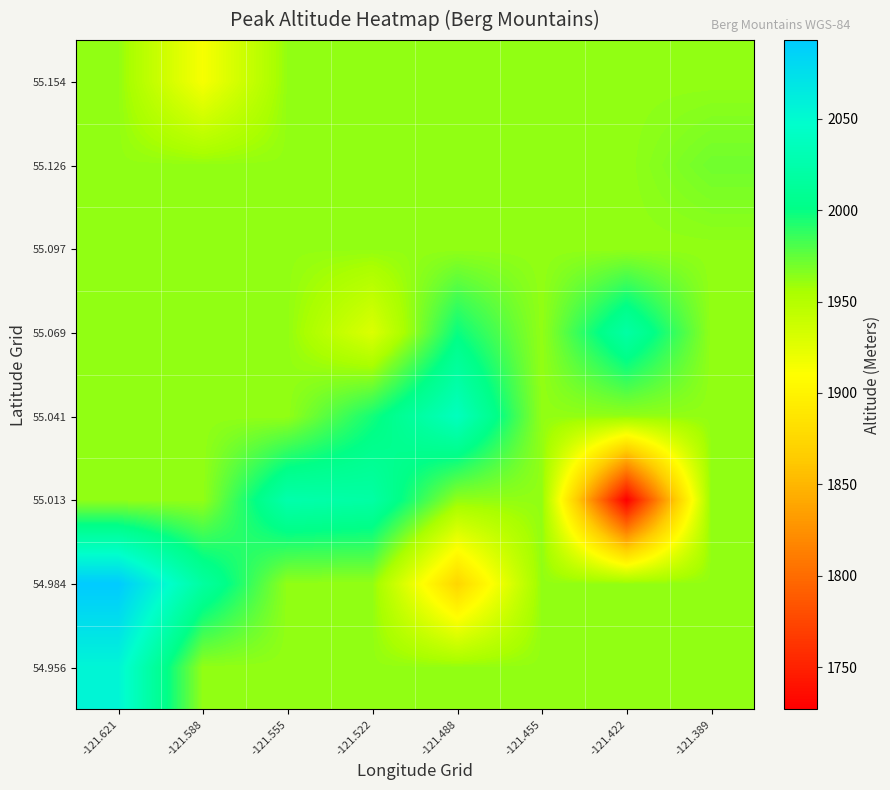

What is the total value across all series at -121.389?

15704.6